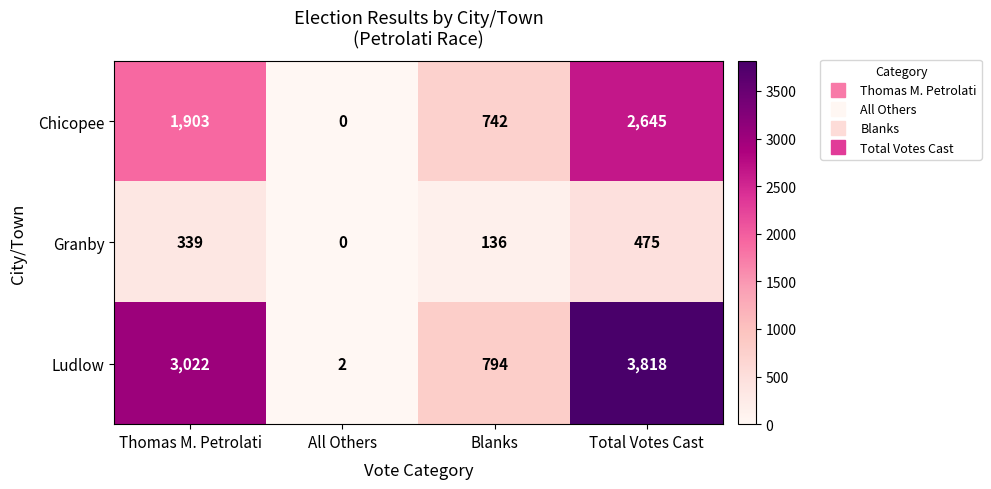

At which category does the chart reach its minimum across all series?

All Others